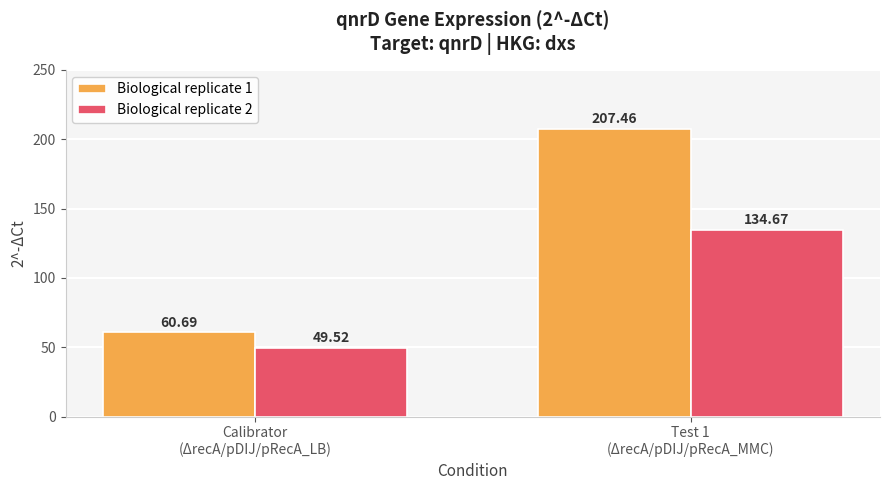

Rank the series by their average value, from lowest to highest.

Biological replicate 2, Biological replicate 1